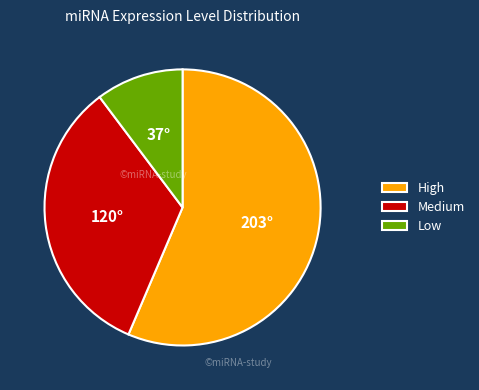

Count the number of slices in the pie.

3